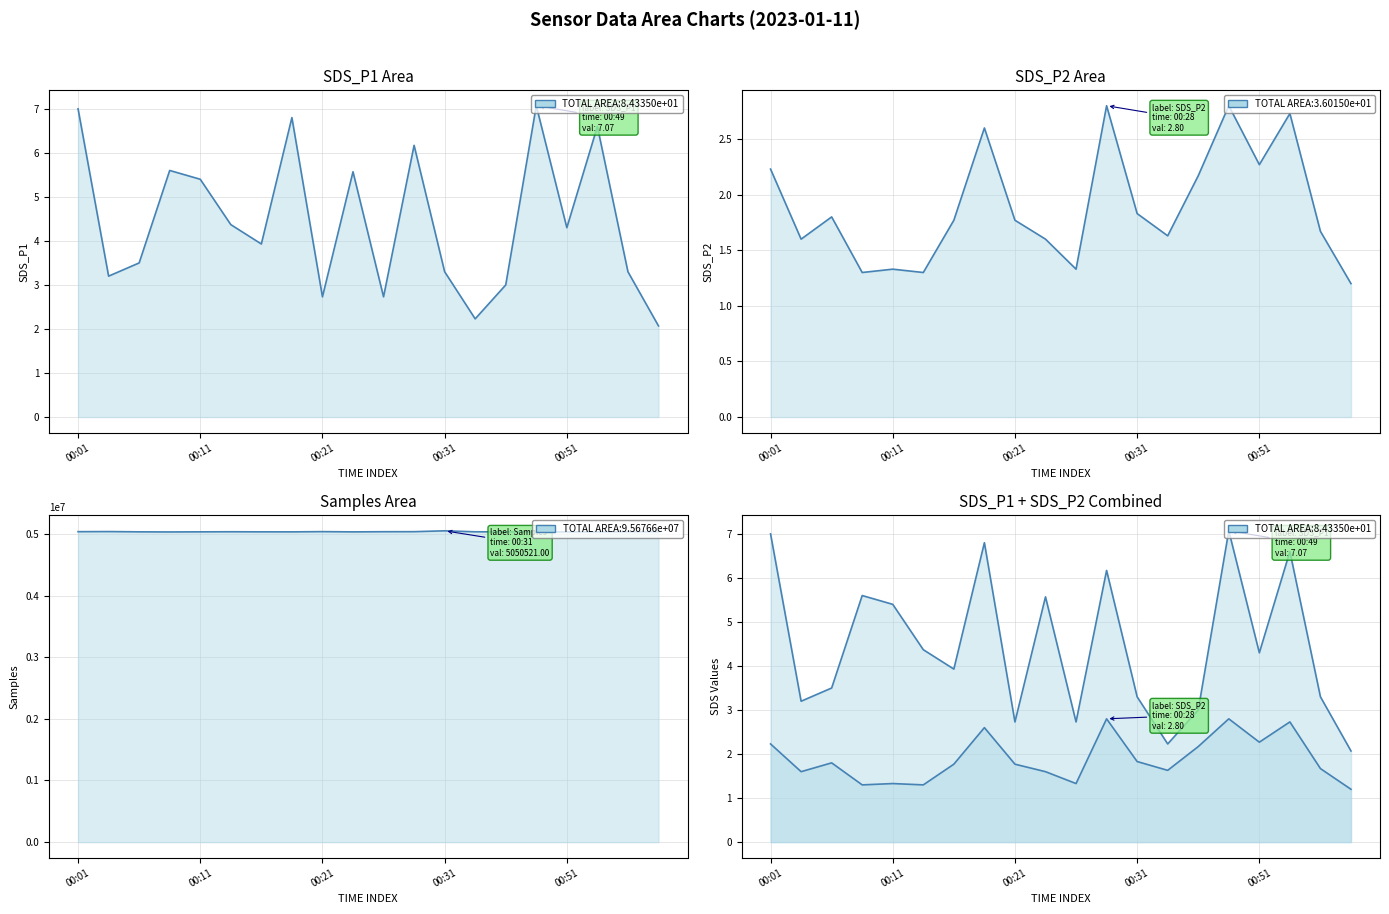

Reading left to right, transcribe all the data shown in this chart.

SDS_P1: 7.0	3.2	3.5	5.6	5.4	4.4	3.9	6.8	2.7	5.6	2.7	6.2	3.3	2.2	3.0	7.1	4.3	6.6	3.3	2.1
SDS_P2: 2.2	1.6	1.8	1.3	1.3	1.3	1.8	2.6	1.8	1.6	1.3	2.8	1.8	1.6	2.2	2.8	2.3	2.7	1.7	1.2
Samples: 5036571.0	5038296.0	5033912.0	5032048.0	5033743.0	5035244.0	5033839.0	5033389.0	5037259.0	5033212.0	5035872.0	5036552.0	5050521.0	5034621.0	5033563.0	5035620.0	5033041.0	5033370.0	5035937.0	5036548.0